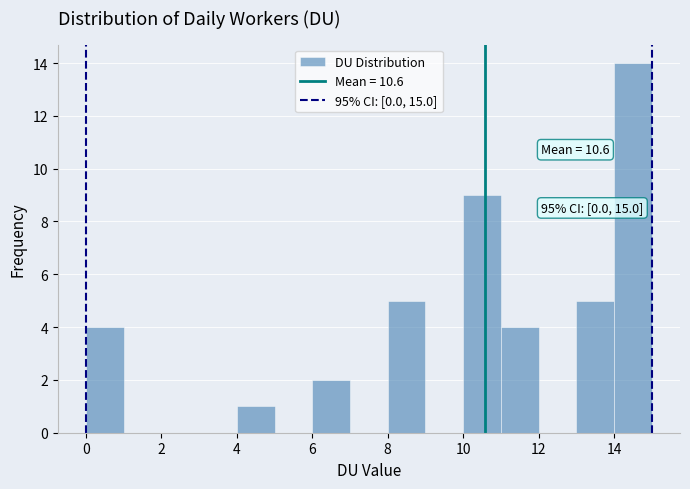

Which range on the x-axis has the tallest bar?

14 to 15